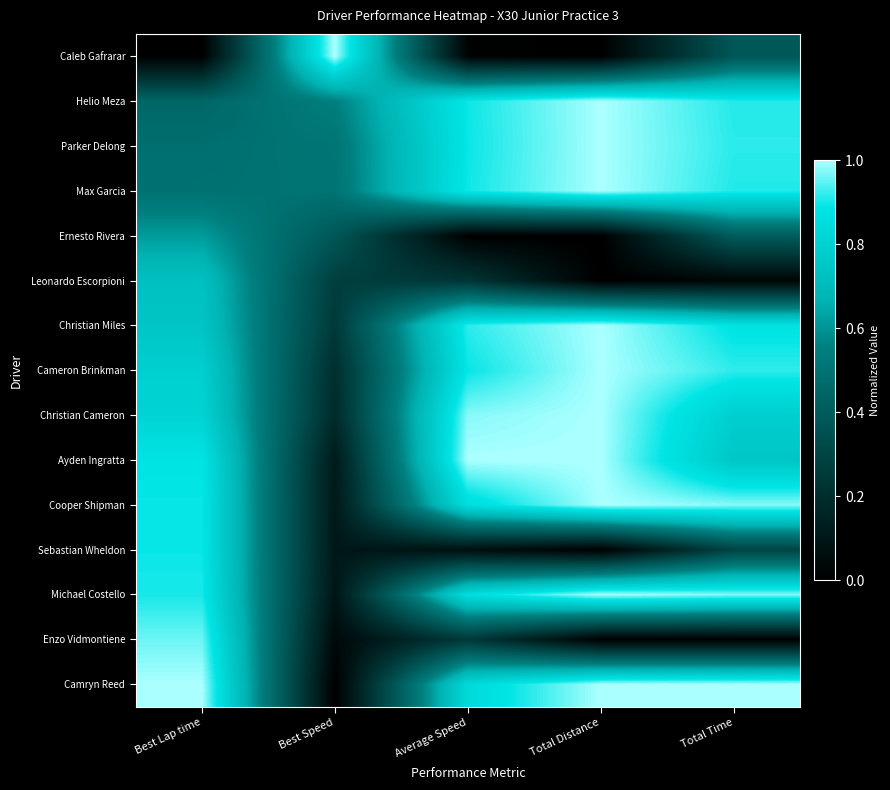

What is the difference between the highest and lowest values at Best Speed?

1.0